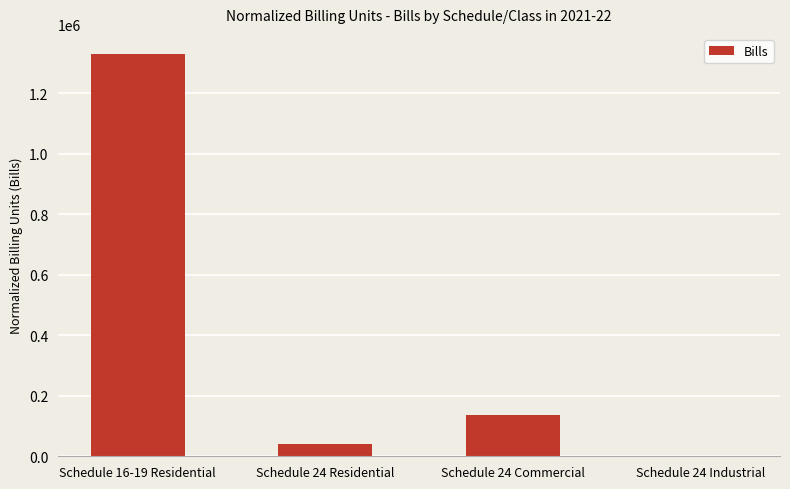

Reading right to left, extract all data points from this chart.

Schedule 24 Industrial=2064.5	Schedule 24 Commercial=137486.8	Schedule 24 Residential=39261.3	Schedule 16-19 Residential=1328900.4